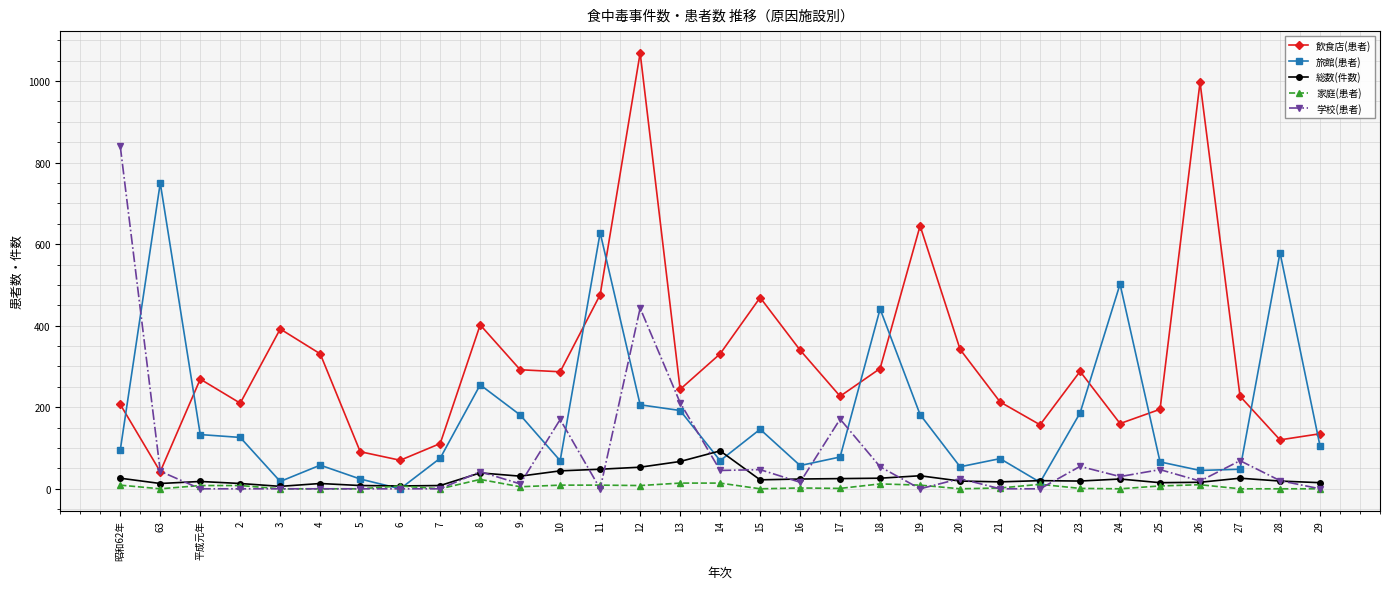

What is the maximum value shown in the chart?

1069